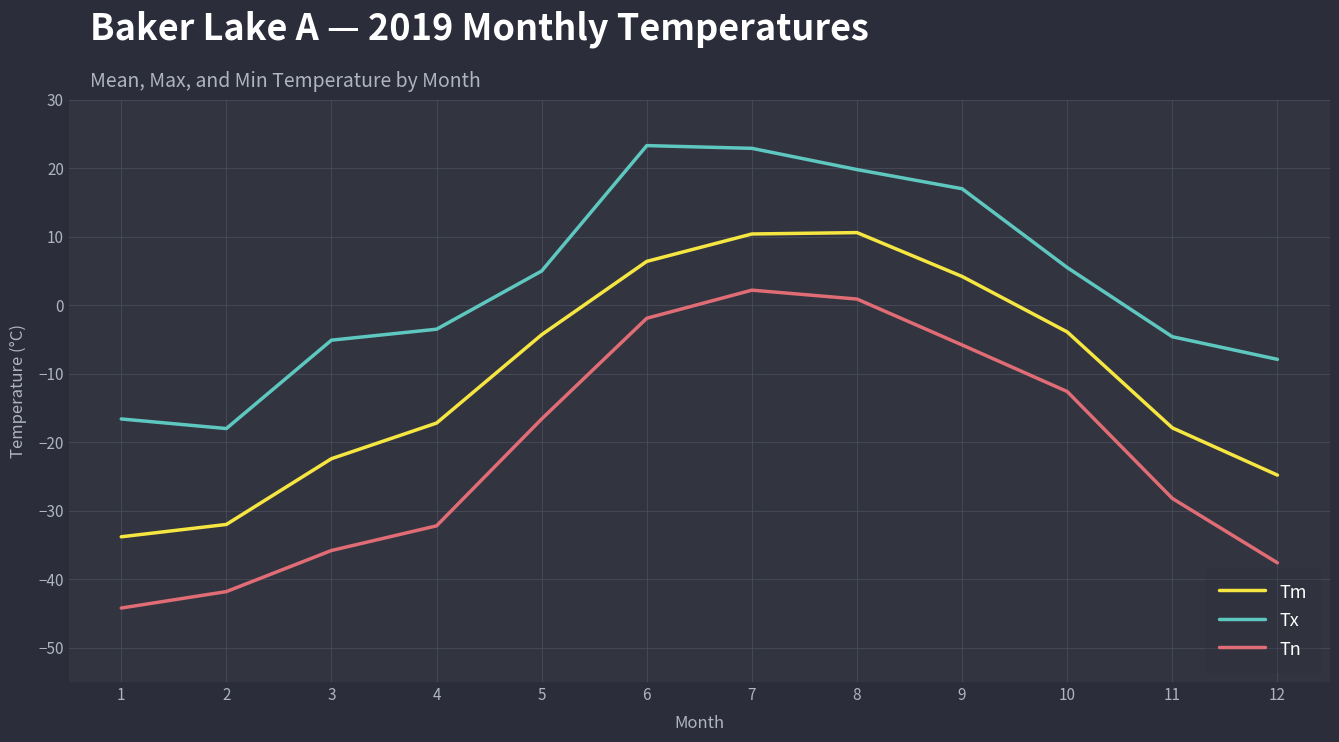

How many distinct data groups are displayed?

3